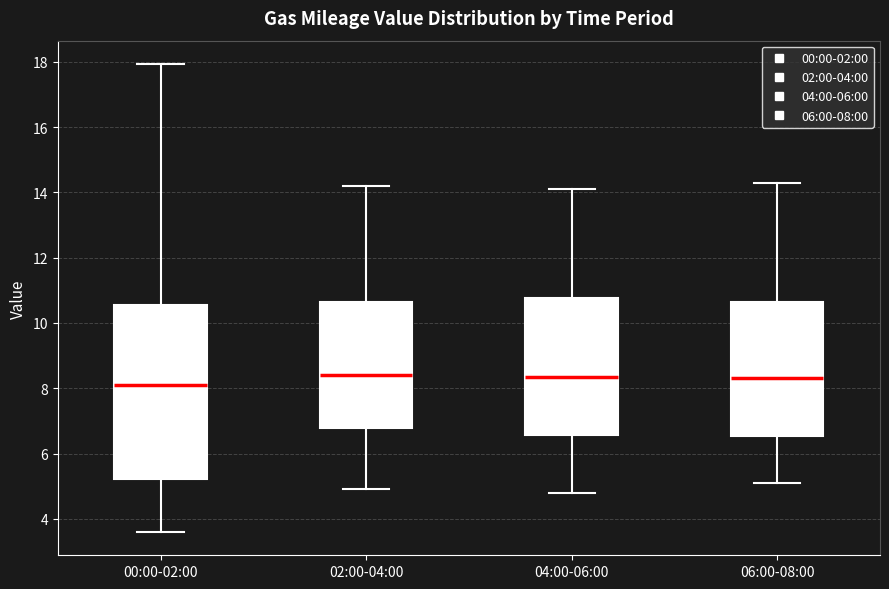

Which box's median line is the lowest?

00:00-02:00